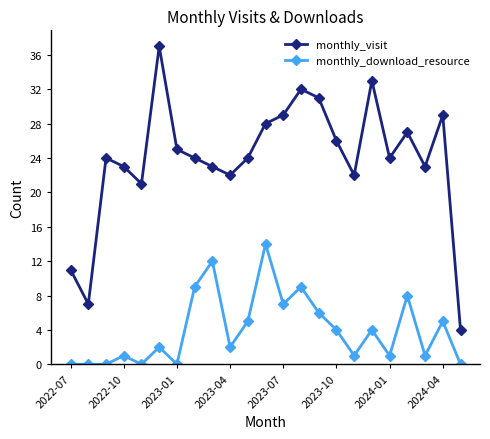

Rank the series by their maximum value, from highest to lowest.

monthly_visit, monthly_download_resource